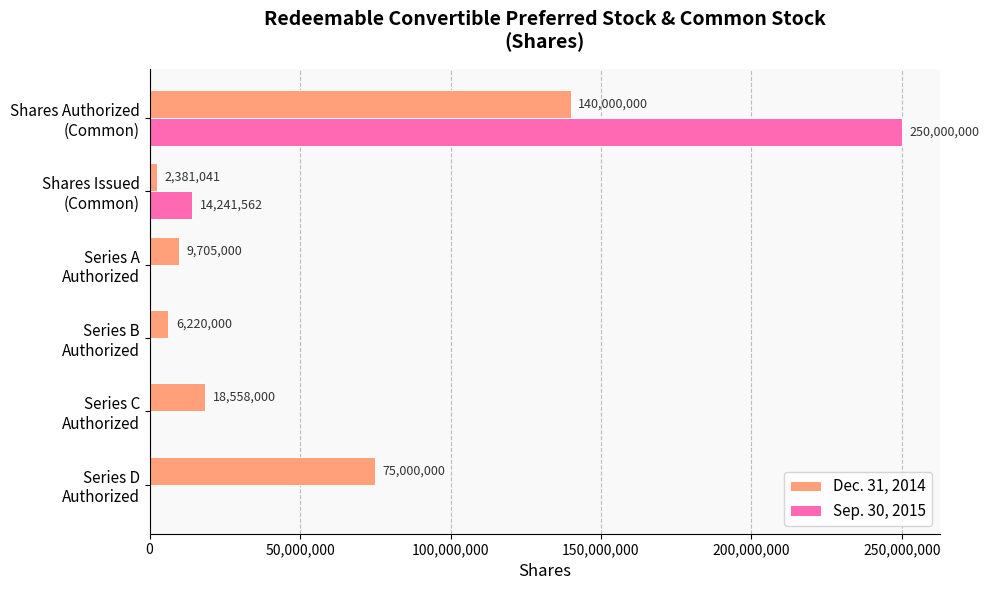

What is the sum of all Sep. 30, 2015 values?

264241562